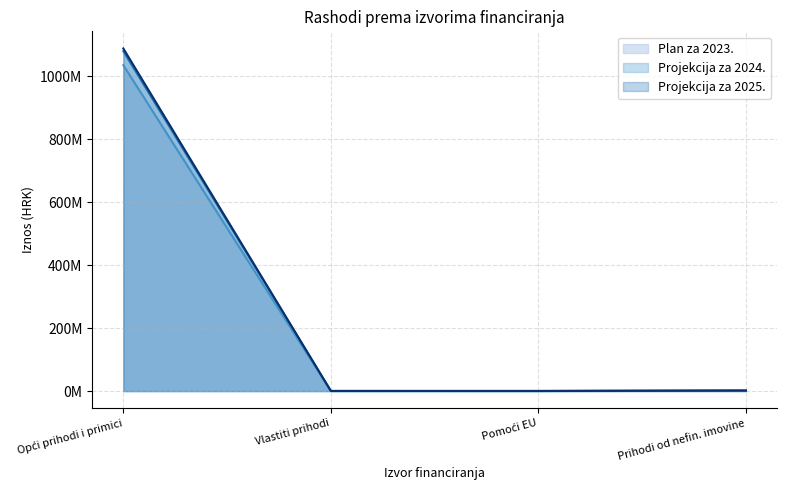

Where is the first local minimum for Projekcija za 2025.?

Pomoći EU